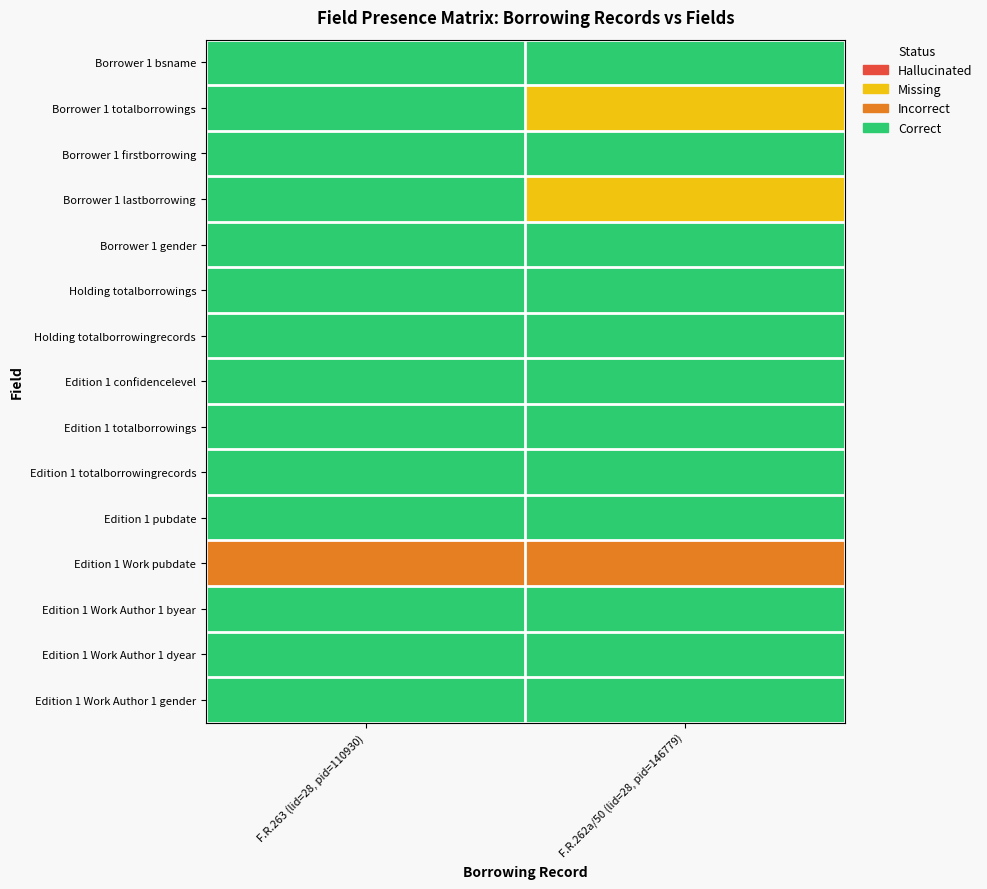

Reading left to right, list all the values displayed in this chart.

Borrower 1 bsname: F.R.263 (lid=28, pid=110930)=0	F.R.262a/50 (lid=28, pid=146779)=0
Borrower 1 totalborrowings: F.R.263 (lid=28, pid=110930)=0	F.R.262a/50 (lid=28, pid=146779)=2
Borrower 1 firstborrowing: F.R.263 (lid=28, pid=110930)=0	F.R.262a/50 (lid=28, pid=146779)=0
Borrower 1 lastborrowing: F.R.263 (lid=28, pid=110930)=0	F.R.262a/50 (lid=28, pid=146779)=2
Borrower 1 gender: F.R.263 (lid=28, pid=110930)=0	F.R.262a/50 (lid=28, pid=146779)=0
Holding totalborrowings: F.R.263 (lid=28, pid=110930)=0	F.R.262a/50 (lid=28, pid=146779)=0
Holding totalborrowingrecords: F.R.263 (lid=28, pid=110930)=0	F.R.262a/50 (lid=28, pid=146779)=0
Edition 1 confidencelevel: F.R.263 (lid=28, pid=110930)=0	F.R.262a/50 (lid=28, pid=146779)=0
Edition 1 totalborrowings: F.R.263 (lid=28, pid=110930)=0	F.R.262a/50 (lid=28, pid=146779)=0
Edition 1 totalborrowingrecords: F.R.263 (lid=28, pid=110930)=0	F.R.262a/50 (lid=28, pid=146779)=0
Edition 1 pubdate: F.R.263 (lid=28, pid=110930)=0	F.R.262a/50 (lid=28, pid=146779)=0
Edition 1 Work pubdate: F.R.263 (lid=28, pid=110930)=1	F.R.262a/50 (lid=28, pid=146779)=1
Edition 1 Work Author 1 byear: F.R.263 (lid=28, pid=110930)=0	F.R.262a/50 (lid=28, pid=146779)=0
Edition 1 Work Author 1 dyear: F.R.263 (lid=28, pid=110930)=0	F.R.262a/50 (lid=28, pid=146779)=0
Edition 1 Work Author 1 gender: F.R.263 (lid=28, pid=110930)=0	F.R.262a/50 (lid=28, pid=146779)=0